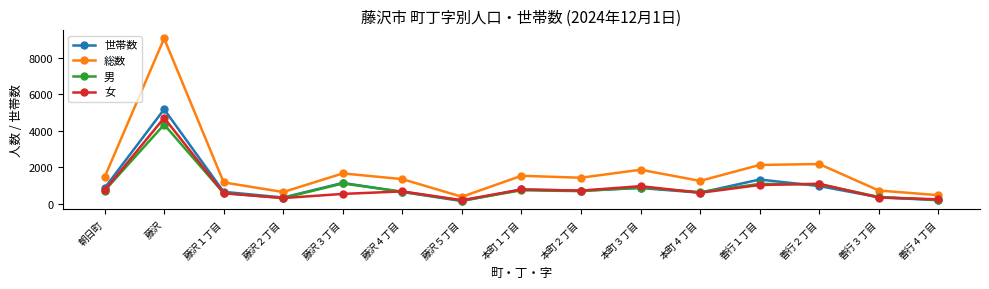

At which category does 世帯数 reach its first local peak?

藤沢